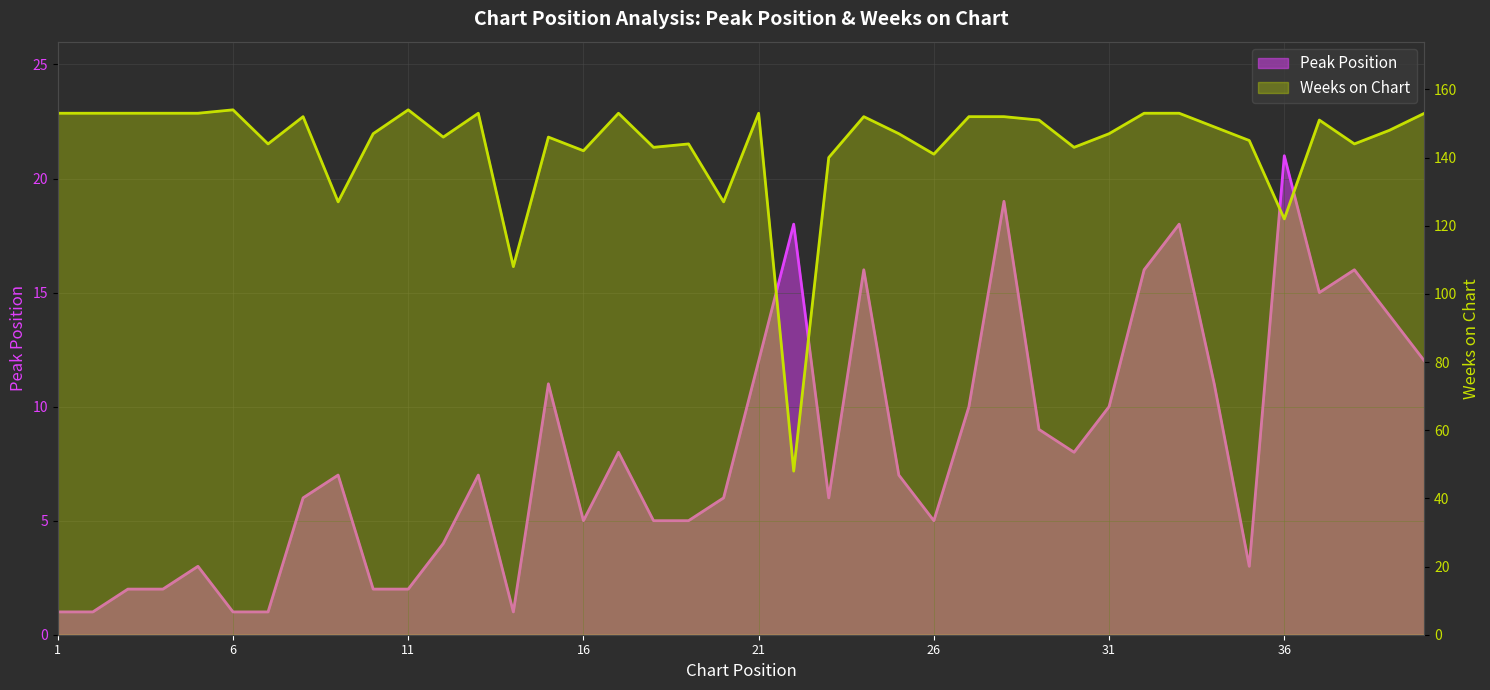

Reading left to right, what are all the values shown in this chart?

Peak Position: 1	1	2	2	3	1	1	6	7	2	2	4	7	1	11	5	8	5	5	6	12	18	6	16	7	5	10	19	9	8	10	16	18	11	3	21	15	16	14	12
Weeks on Chart: 153	153	153	153	153	154	144	152	127	147	154	146	153	108	146	142	153	143	144	127	153	48	140	152	147	141	152	152	151	143	147	153	153	149	145	122	151	144	148	153